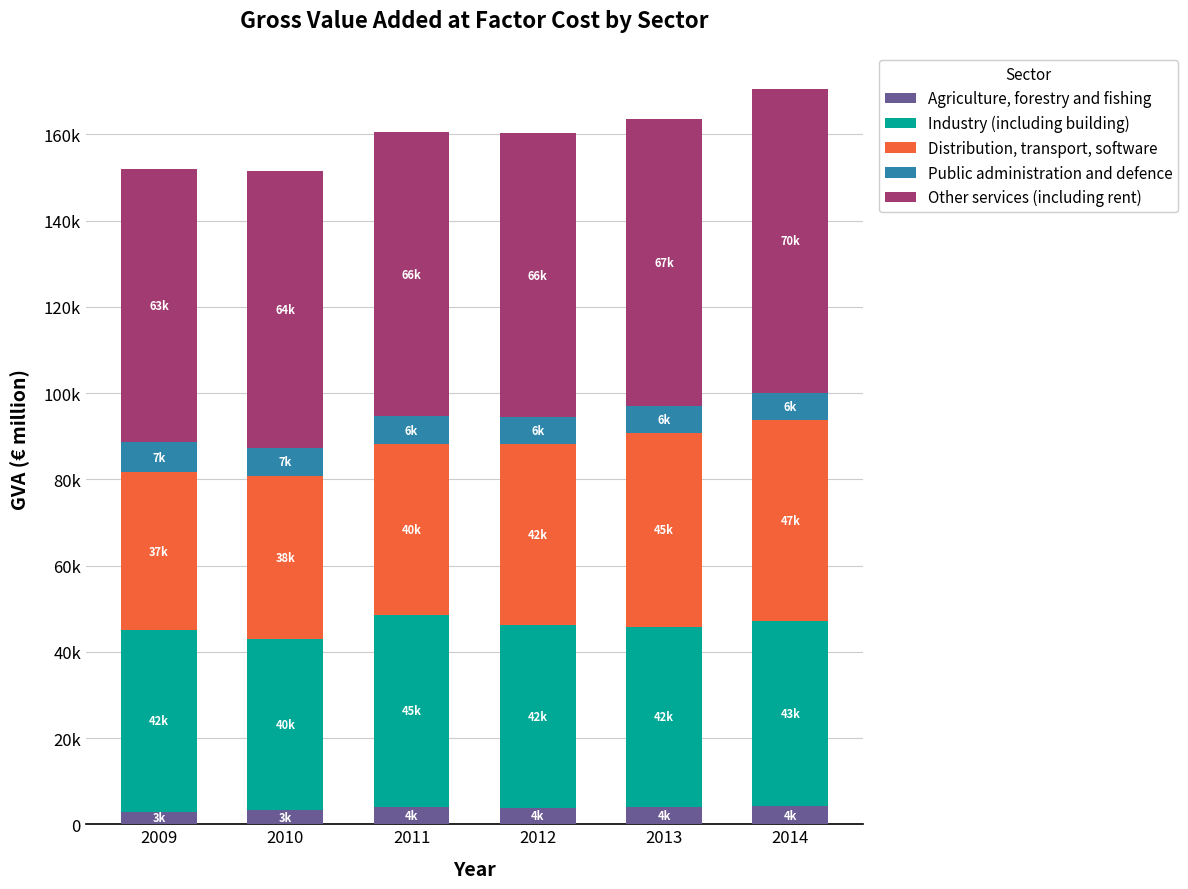

What are all the series names shown in the legend?

Agriculture, forestry and fishing, Industry (including building), Distribution, transport, software, Public administration and defence, Other services (including rent)